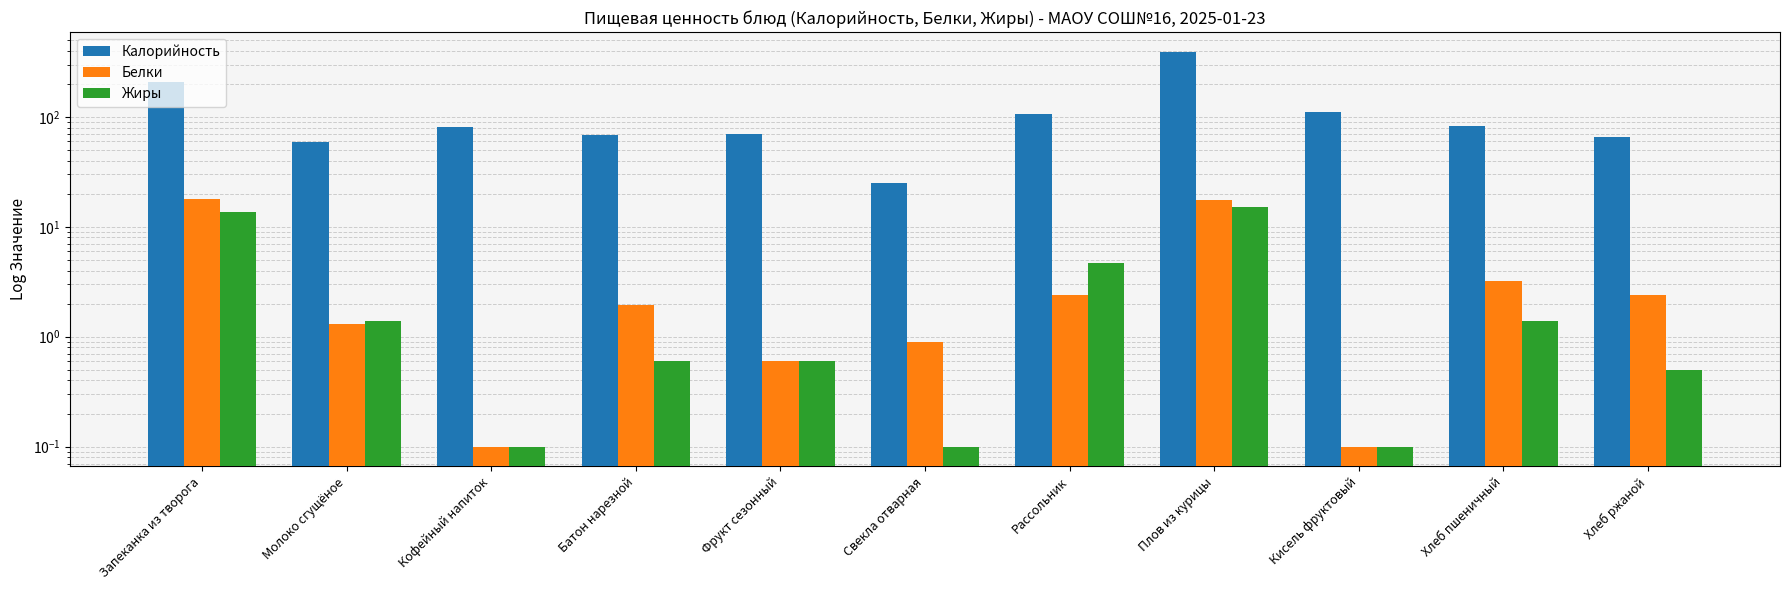

What is the total value across all series at Фрукт сезонный?

71.7